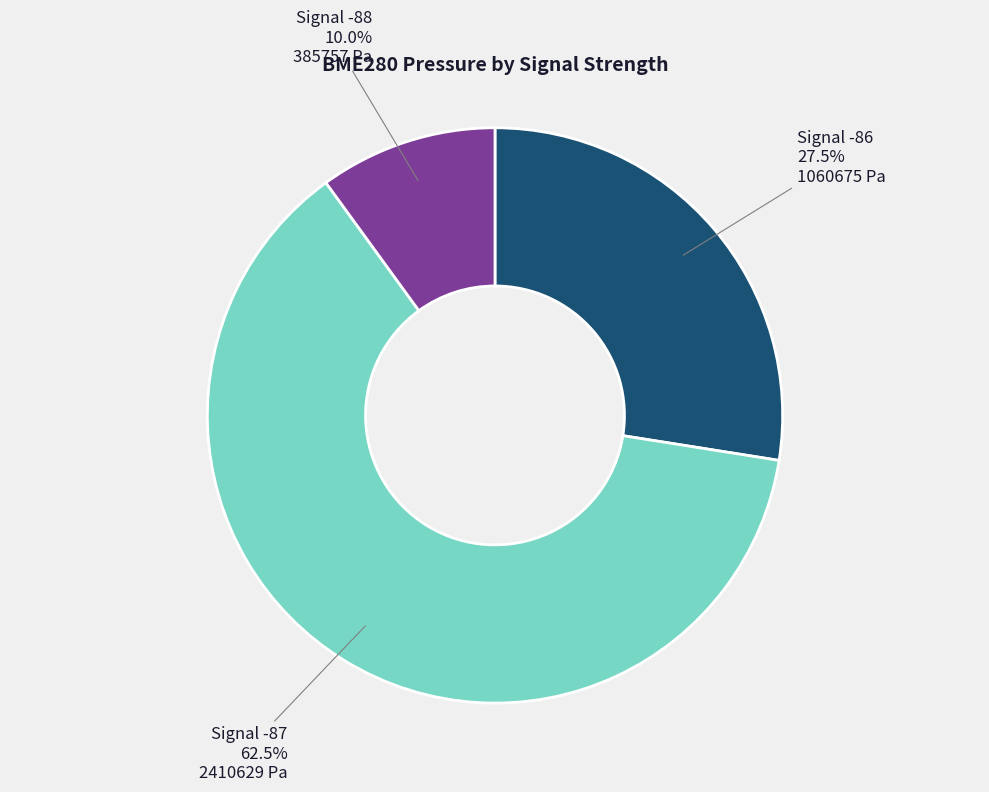

Is there a majority slice in this chart?

Yes